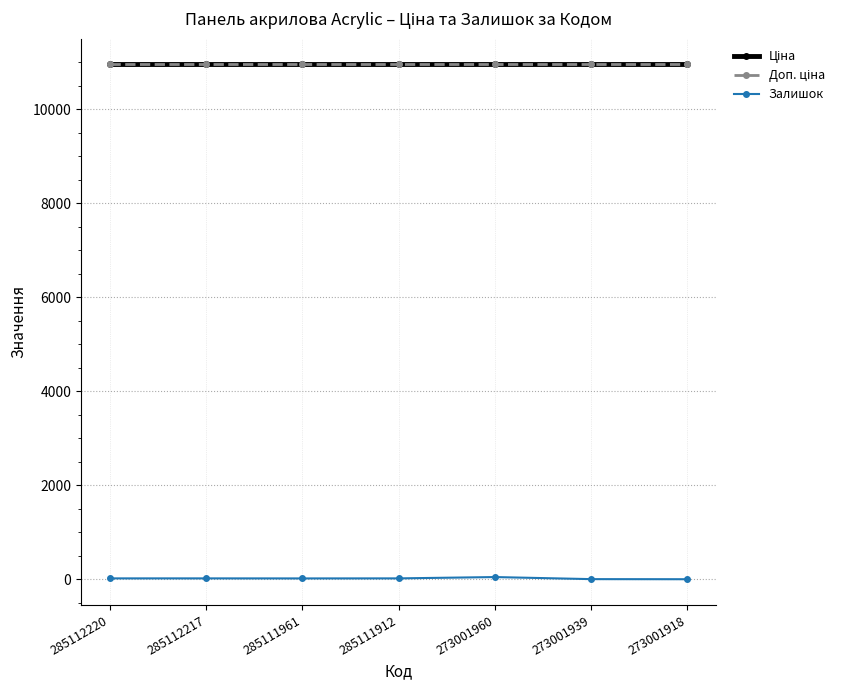

At which category does the chart reach its peak across all series?

285112220